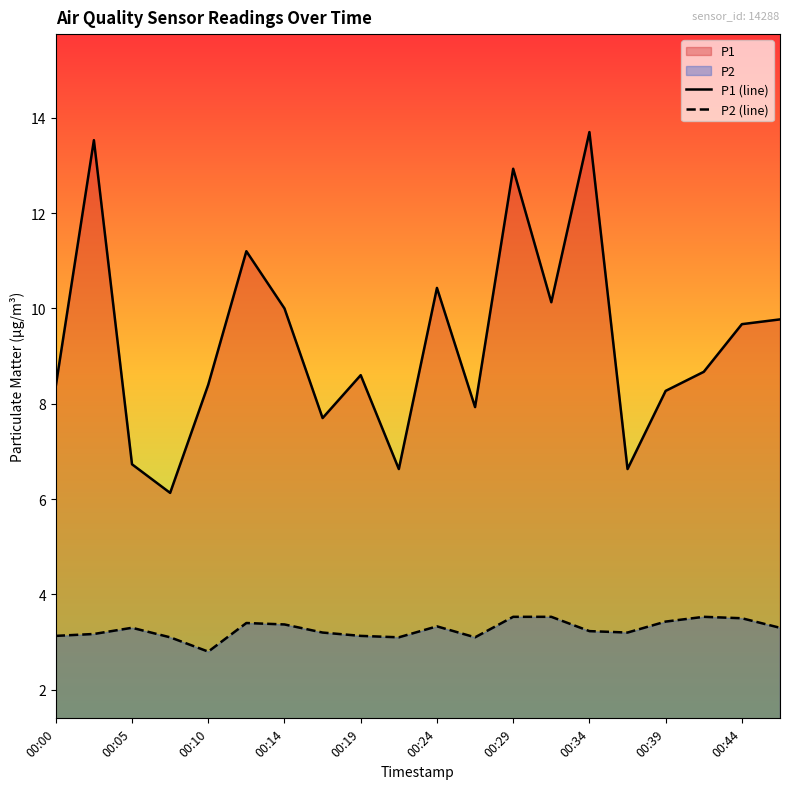

What is the spread (max minus min) of values at 00:24?

7.1